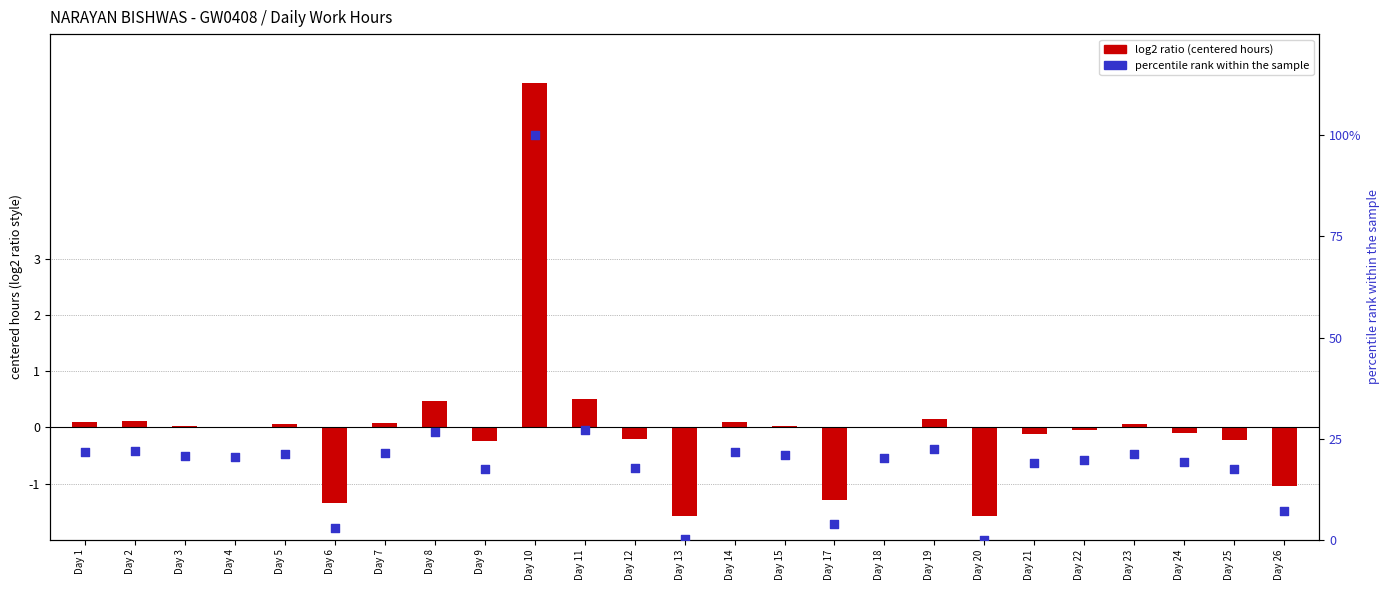

At how many categories does at least one series exceed 79?

1